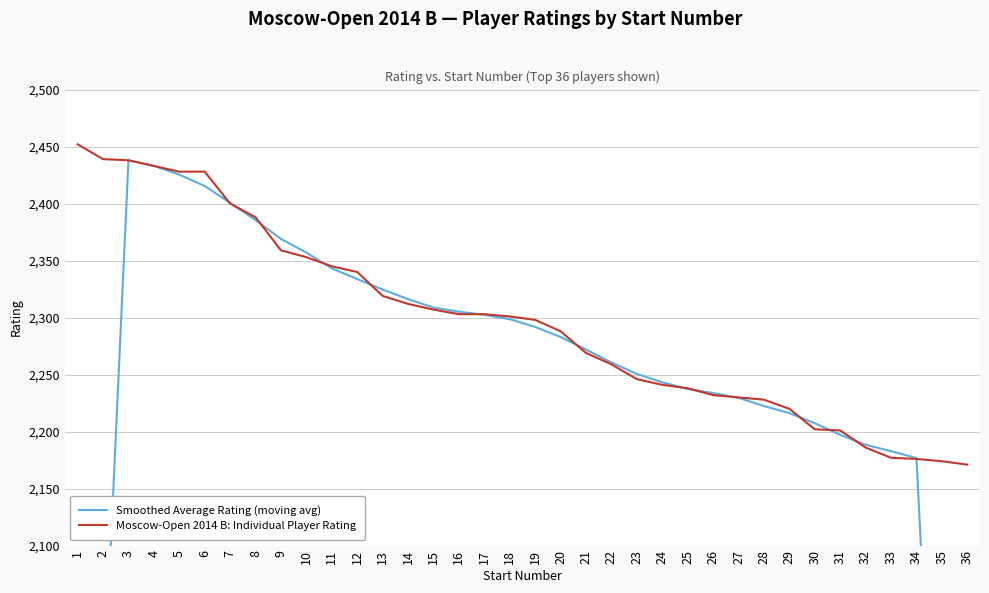

At which category is the sum across all series the highest?

3